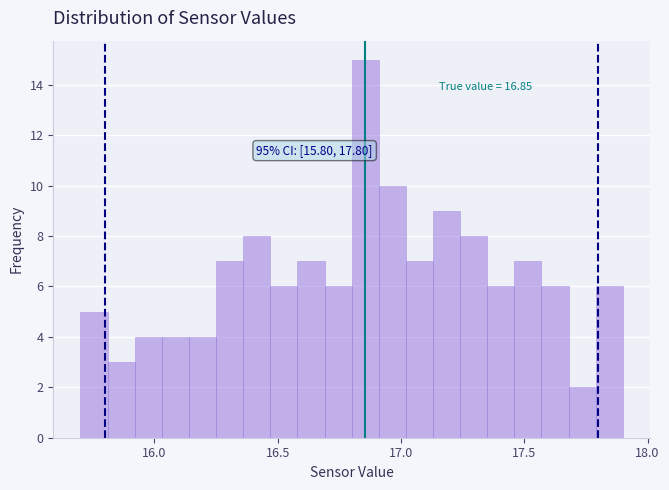

Read against the x-axis, roughly where is the centre of the tallest bar?

16.85